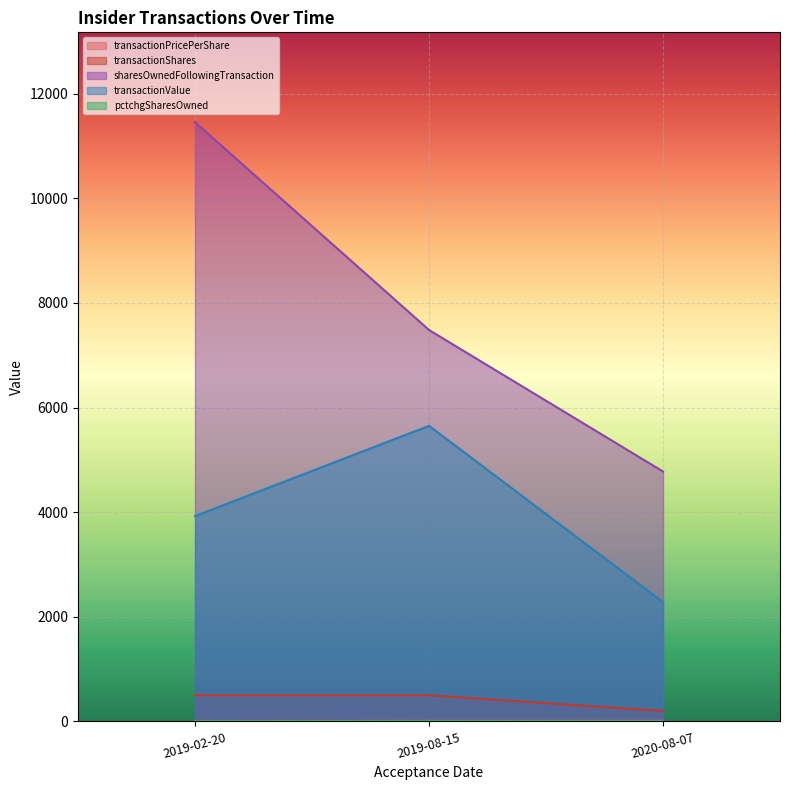

How many sharesOwnedFollowingTransaction values are between 4777 and 11453?

3